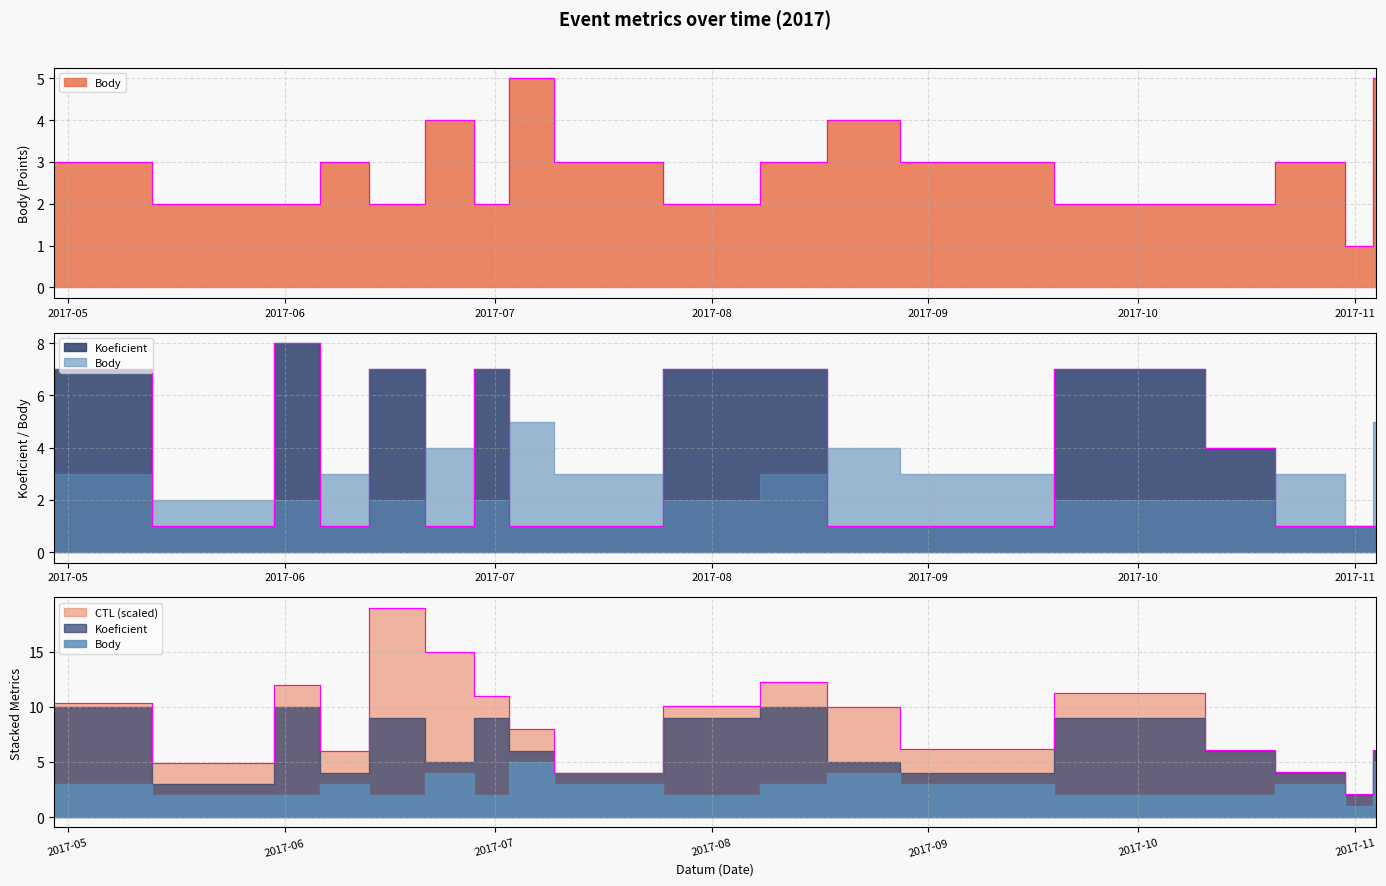

List the series in order of their peak value, highest first.

Koeficient, Body